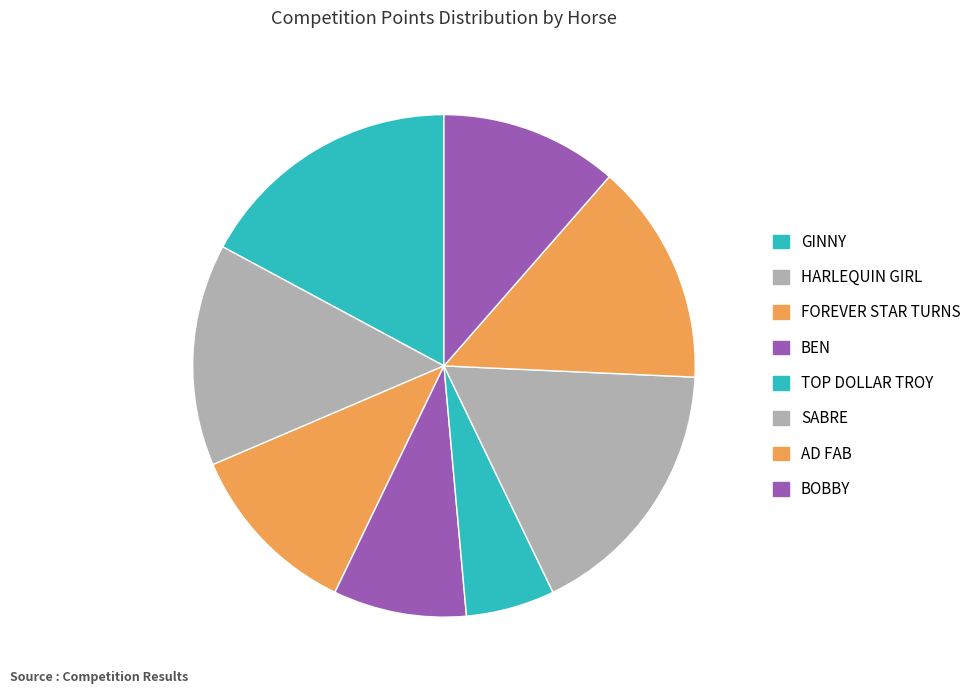

Which slice is the largest?

GINNY